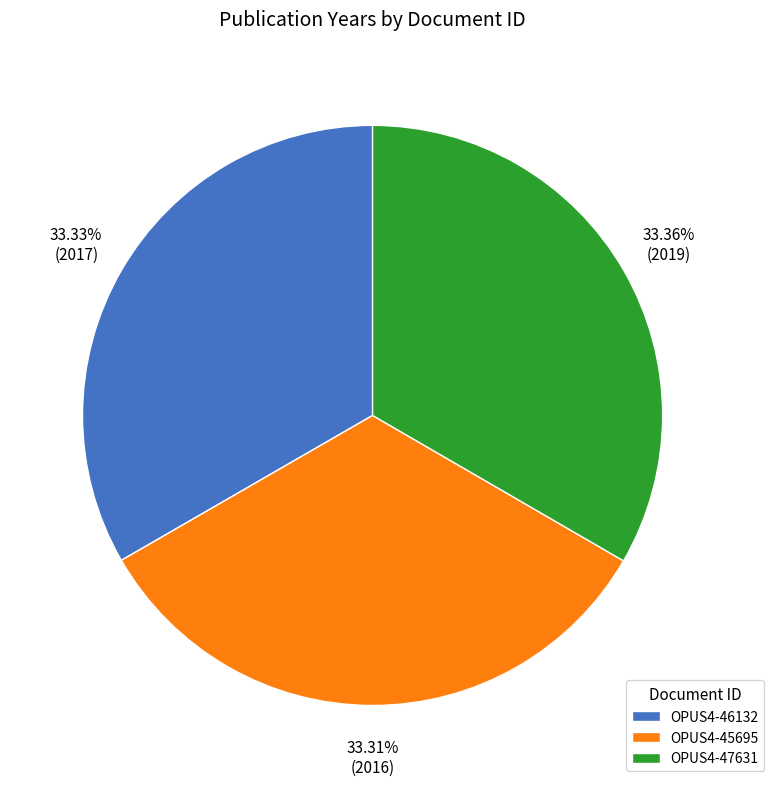

Do OPUS4-46132 and OPUS4-47631 together represent more than half of the pie?

Yes